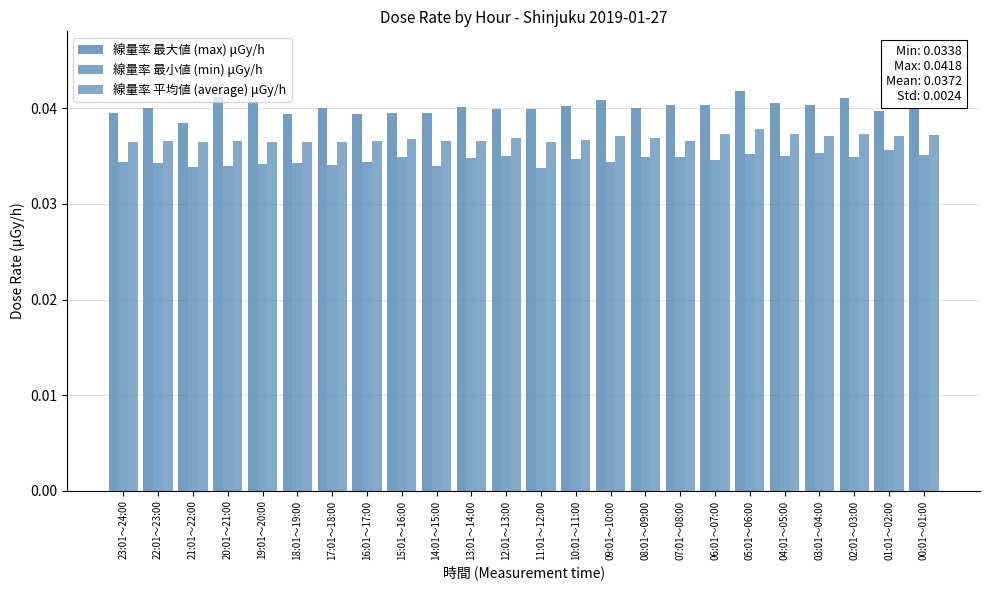

How many categories are shown in the chart?

24